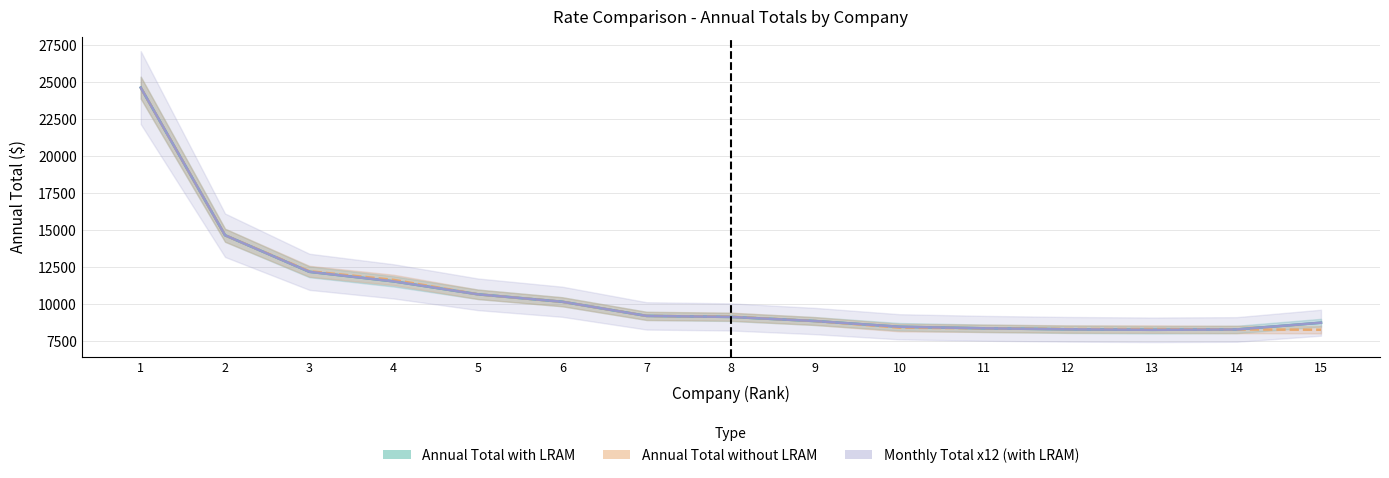

What is the sum of the Annual Total with LRAM values at 4 and 11?

19938.4